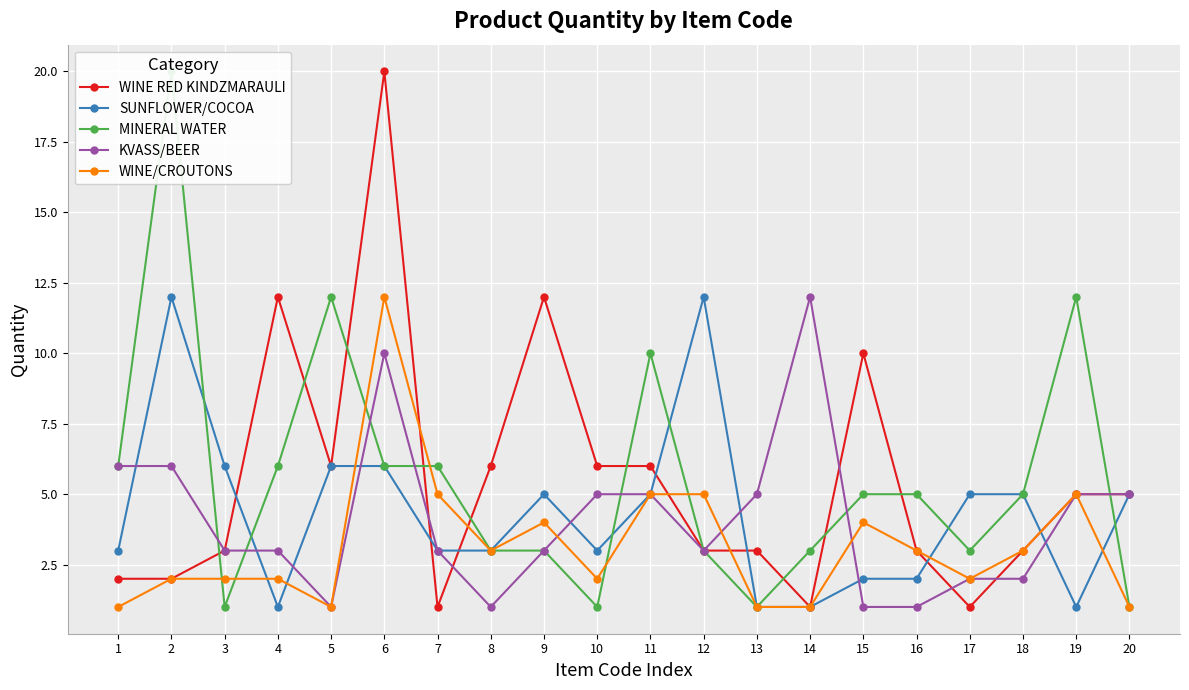

How many lines are shown in the chart?

5